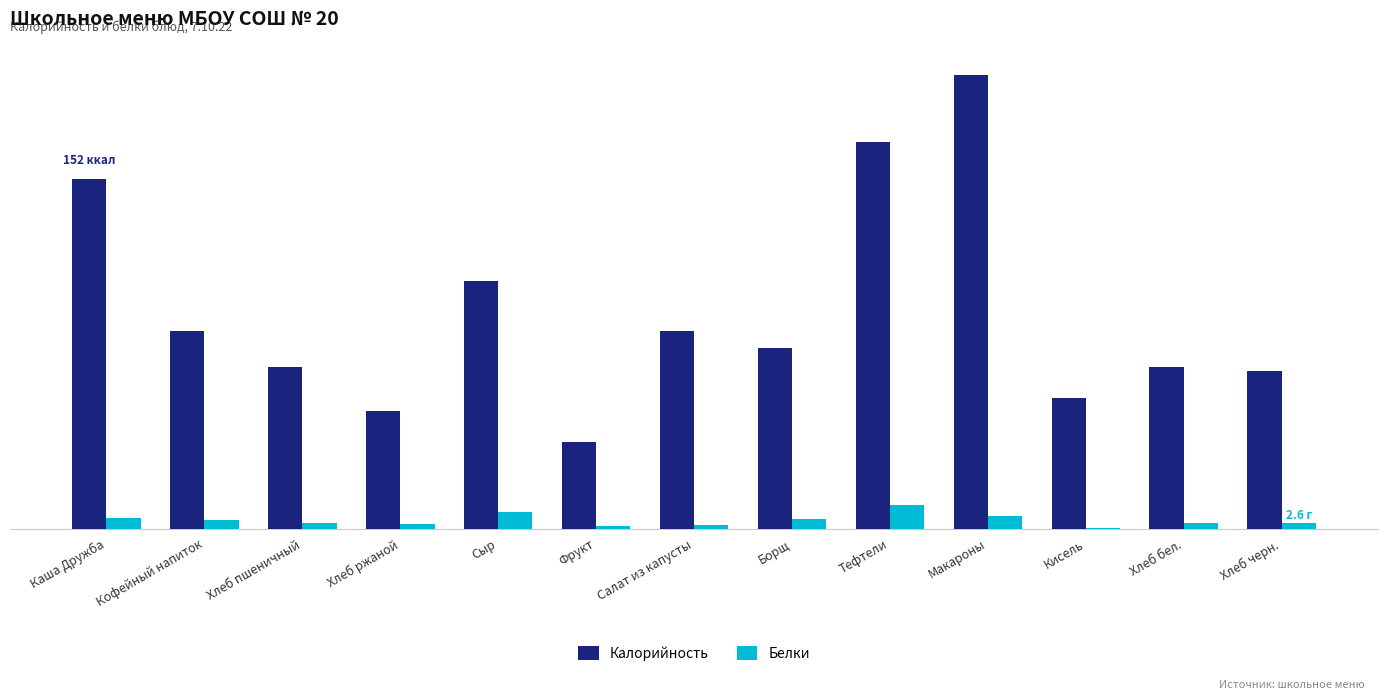

Which category has the highest value in the Белки series?

Тефтели